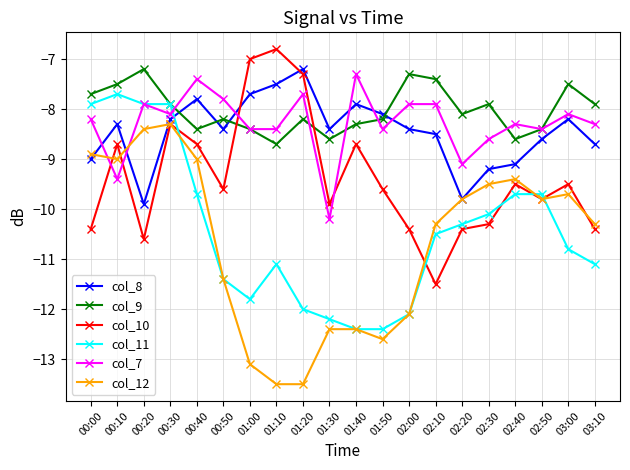

What is the maximum value shown in the chart?

-6.8